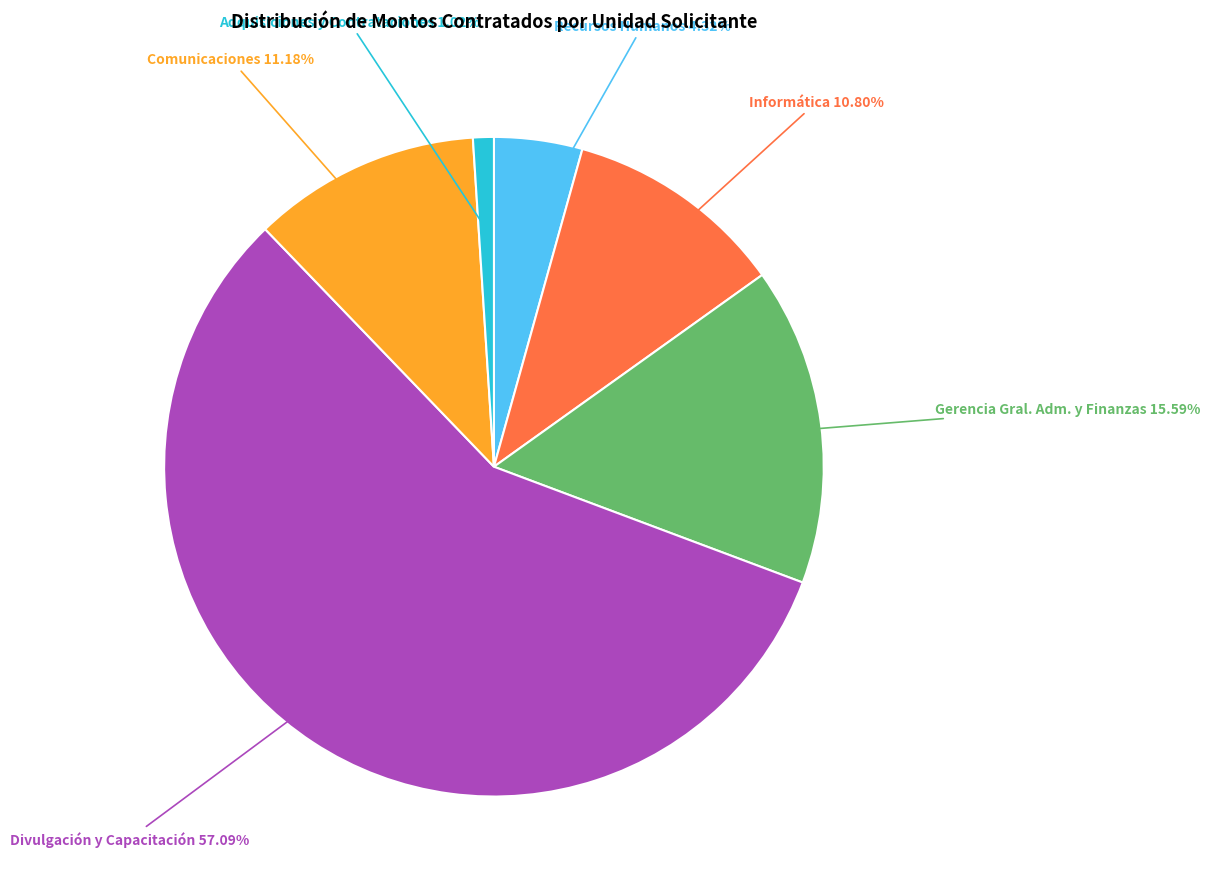

To the nearest percent, what is the average slice percentage?

17%